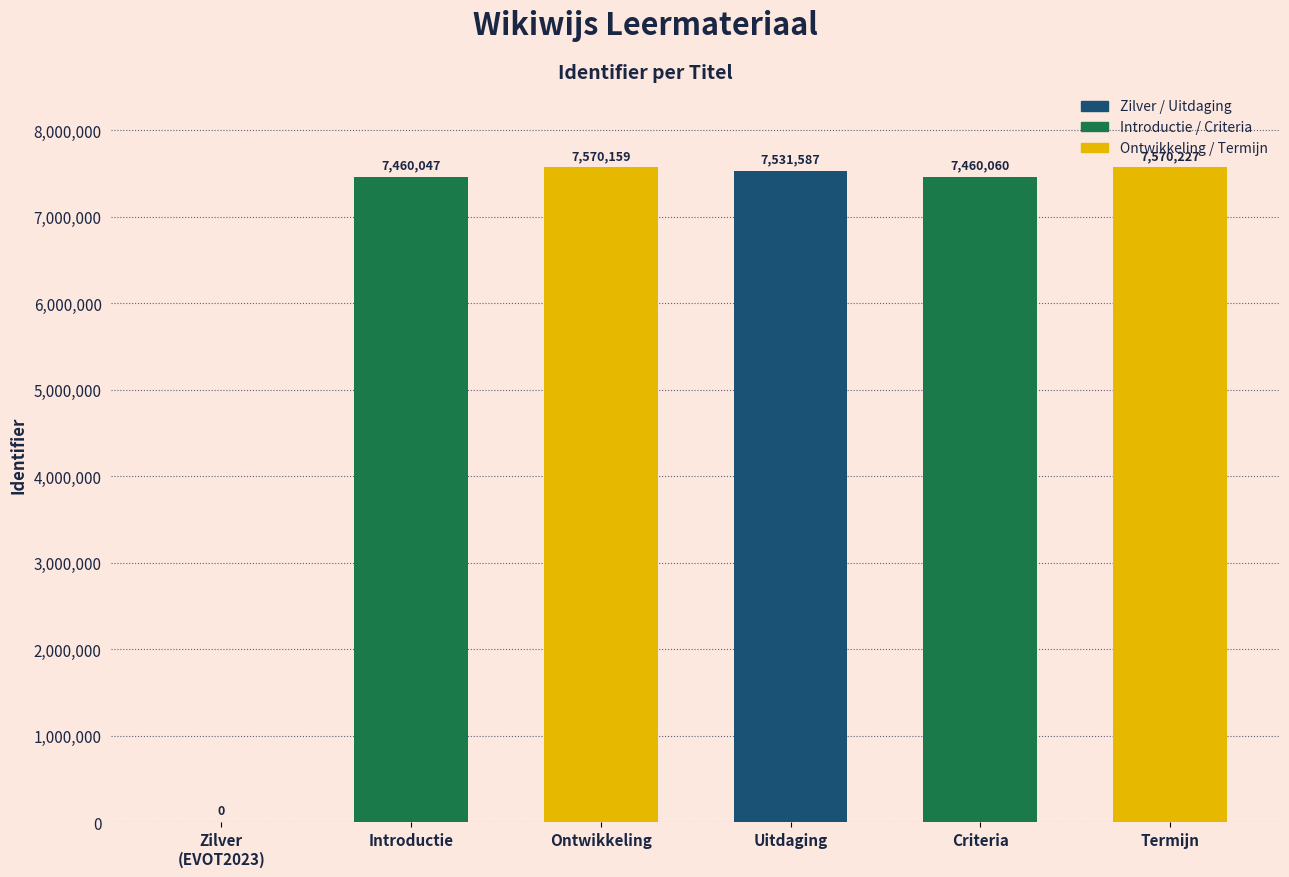

True or false: the data shows 7531587 at Uitdaging.

True